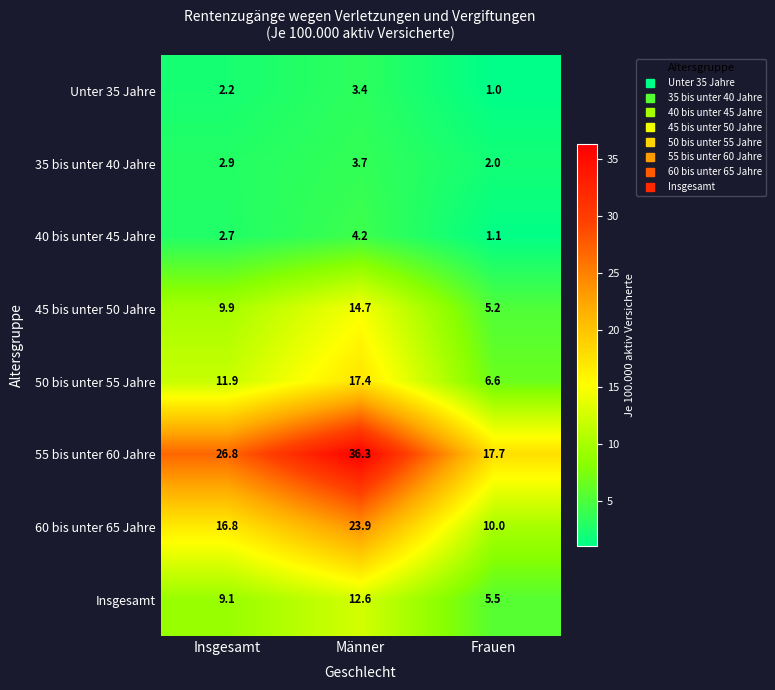

At which label does Unter 35 Jahre first exceed 2?

Insgesamt